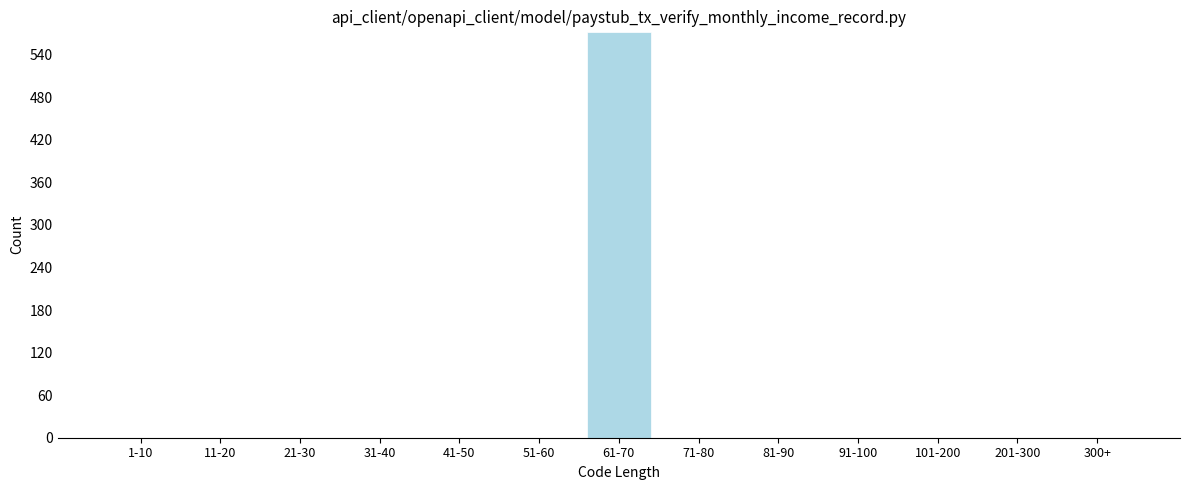

Reading left to right, list all the values displayed in this chart.

1-10=0	11-20=0	21-30=0	31-40=0	41-50=0	51-60=0	61-70=572	71-80=0	81-90=0	91-100=0	101-200=0	201-300=0	300+=0